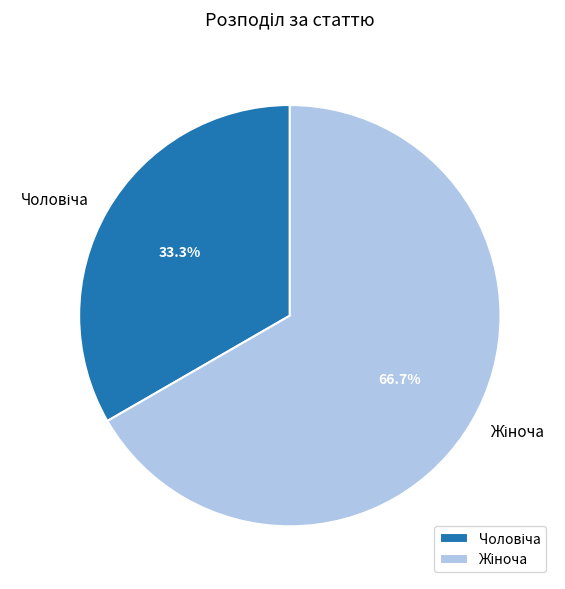

Is there a majority slice in this chart?

Yes